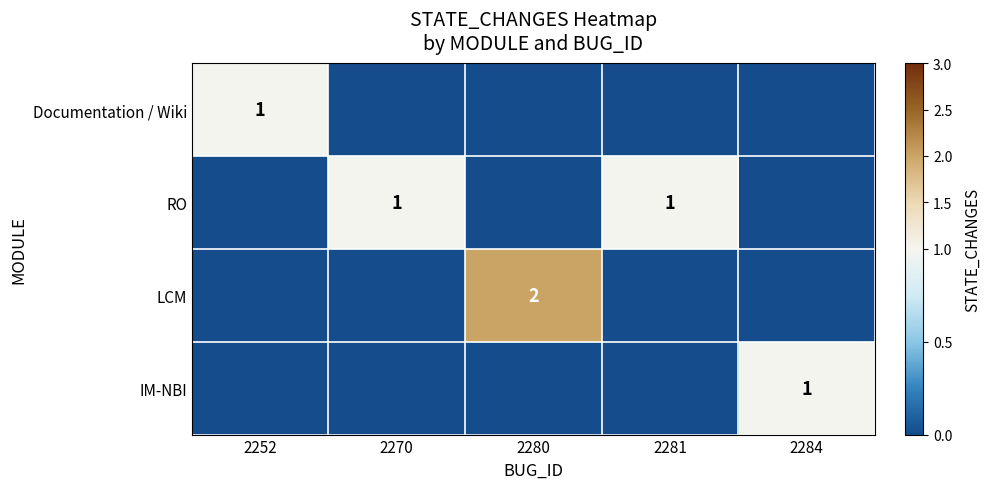

At which category is the sum across all series the highest?

2280